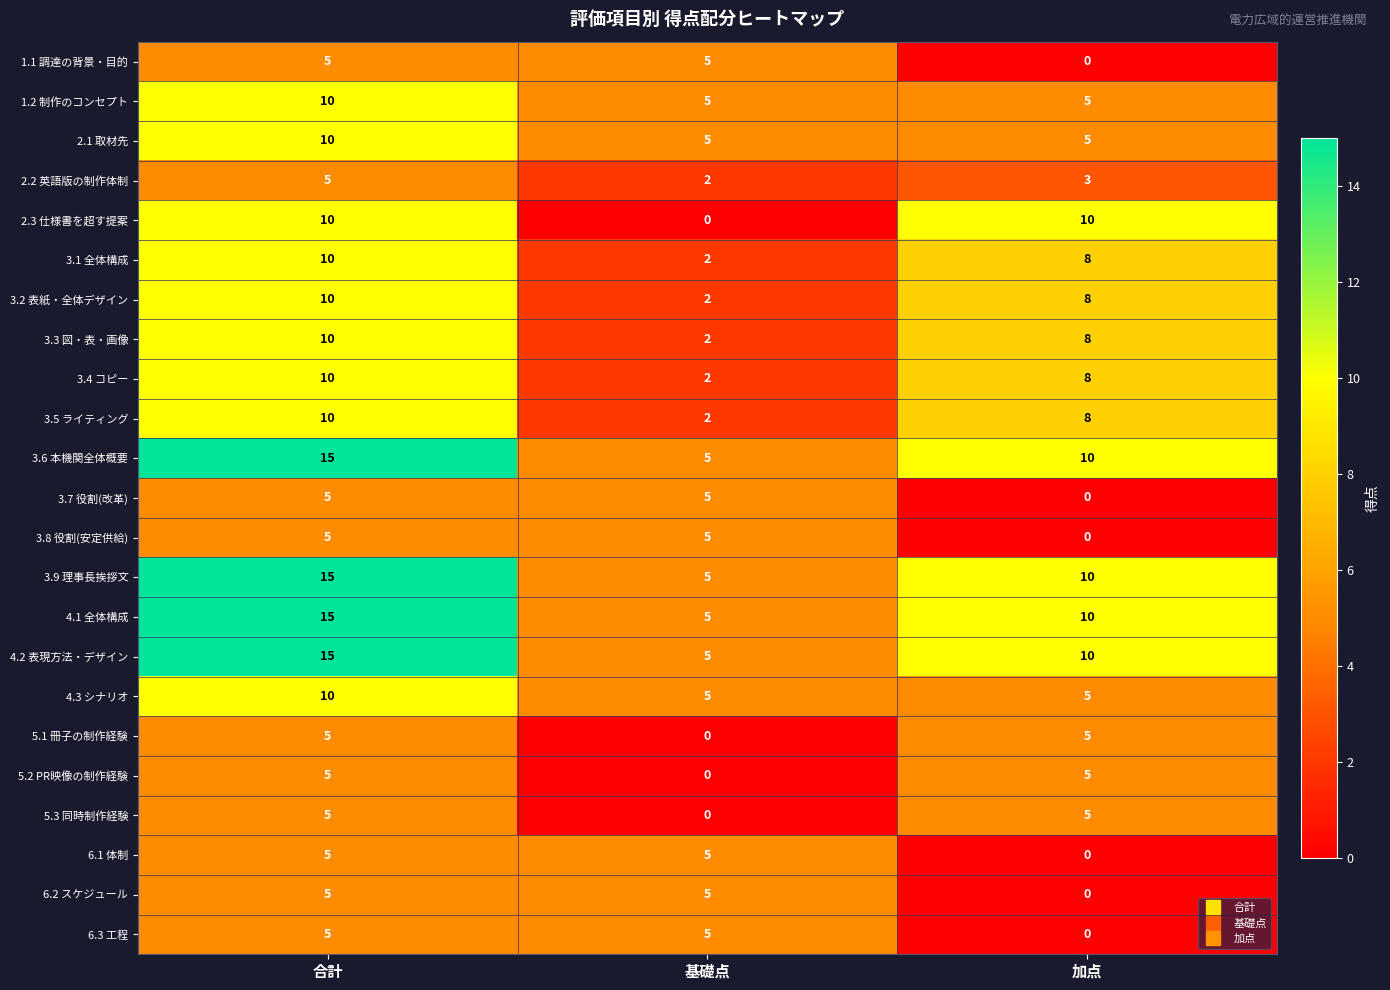

Which series changed the most between 基礎点 and 加点?

2.3 仕様書を超す提案